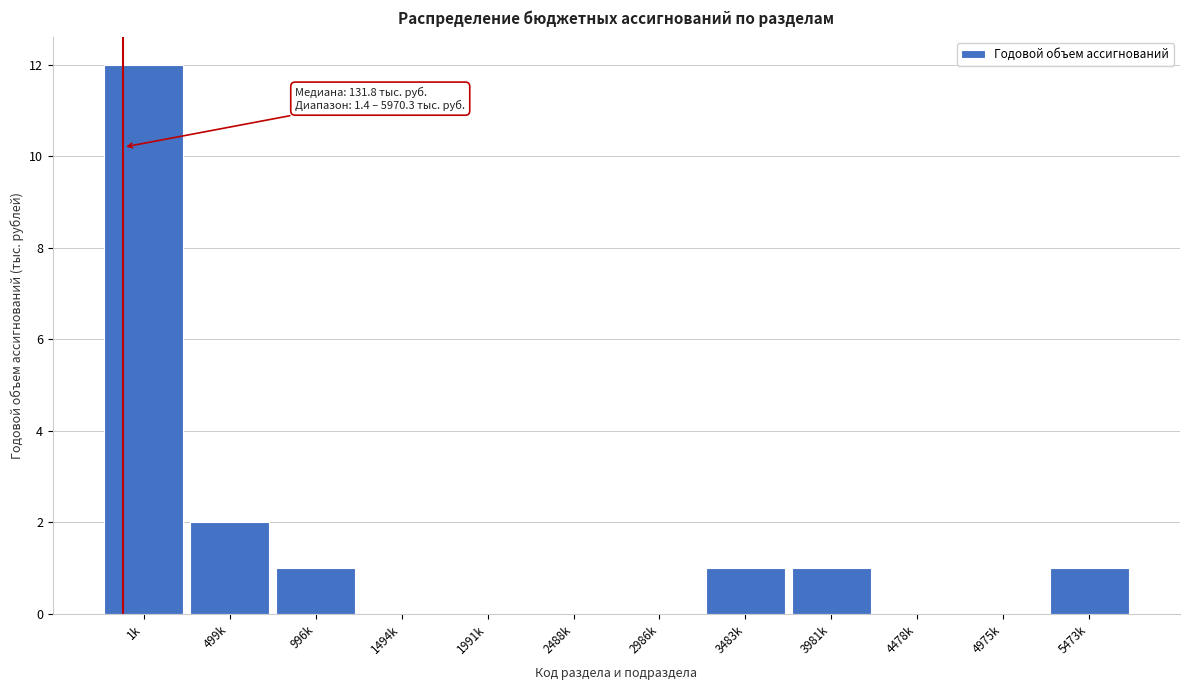

Reading left to right, transcribe all the data shown in this chart.

1k=12	499k=2	996k=1	1494k=0	1991k=0	2488k=0	2986k=0	3483k=1	3981k=1	4478k=0	4975k=0	5473k=1